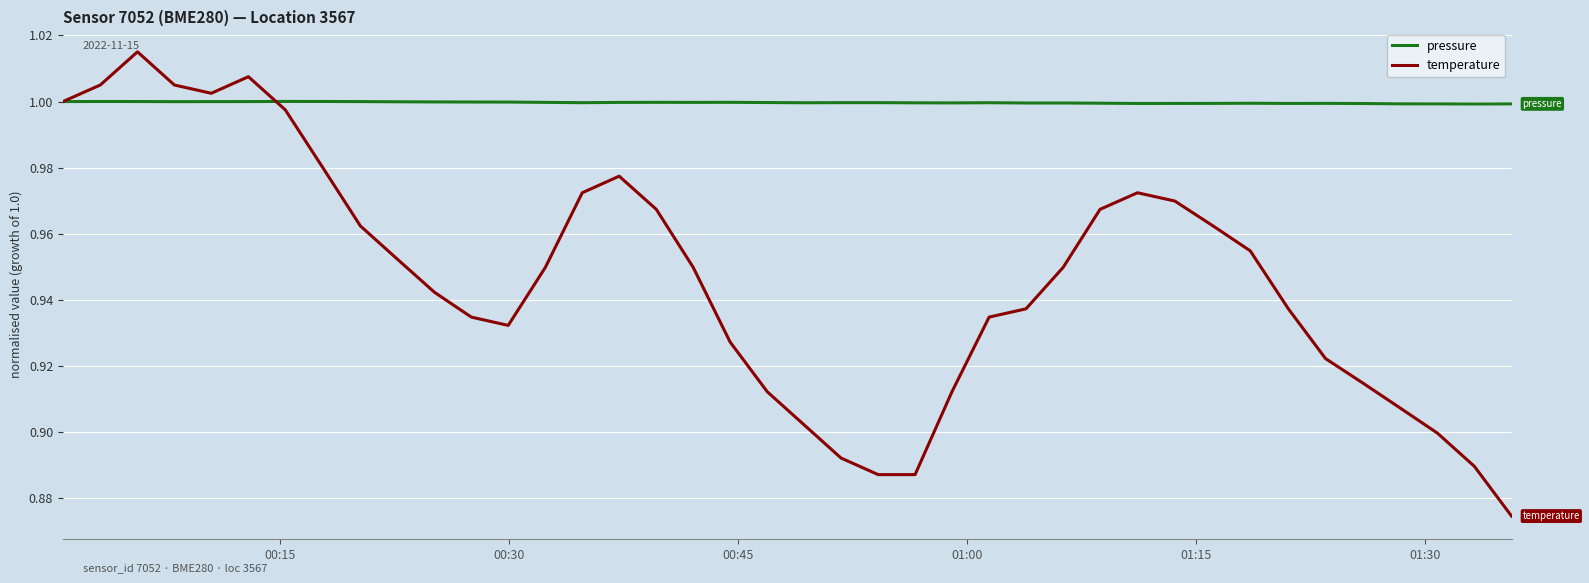

List the series in order of their peak value, lowest first.

pressure, temperature